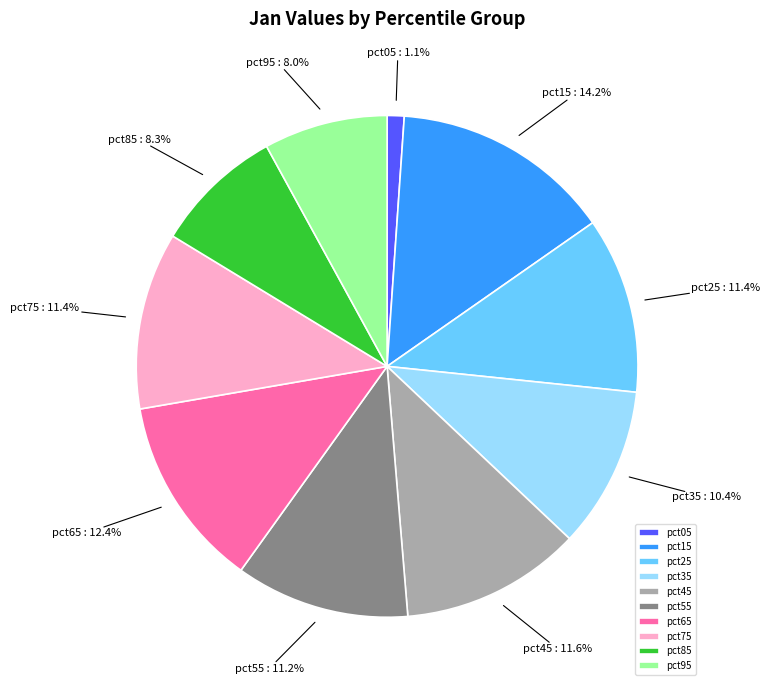

What is the smallest slice in the pie chart?

pct05